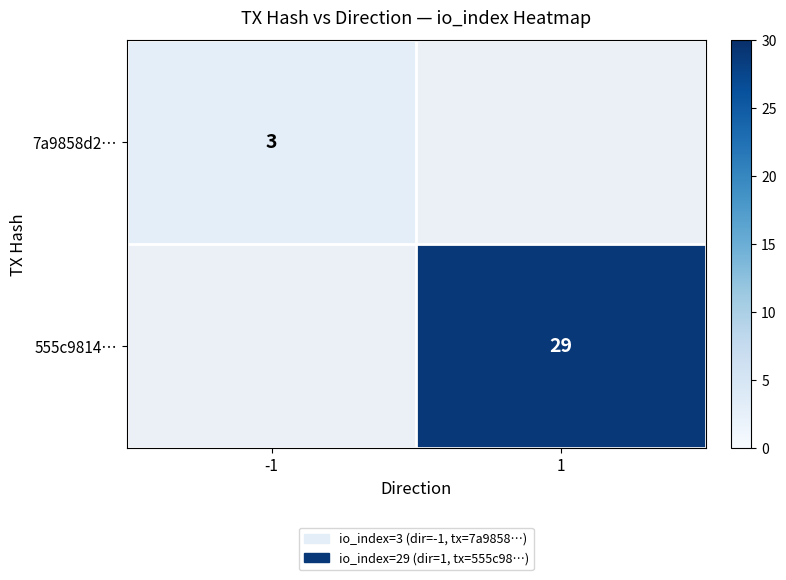

At which category does the chart reach its minimum across all series?

-1